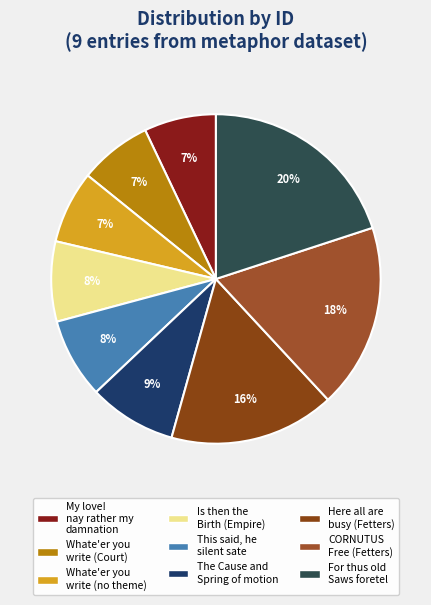

How many segments does this pie chart have?

9